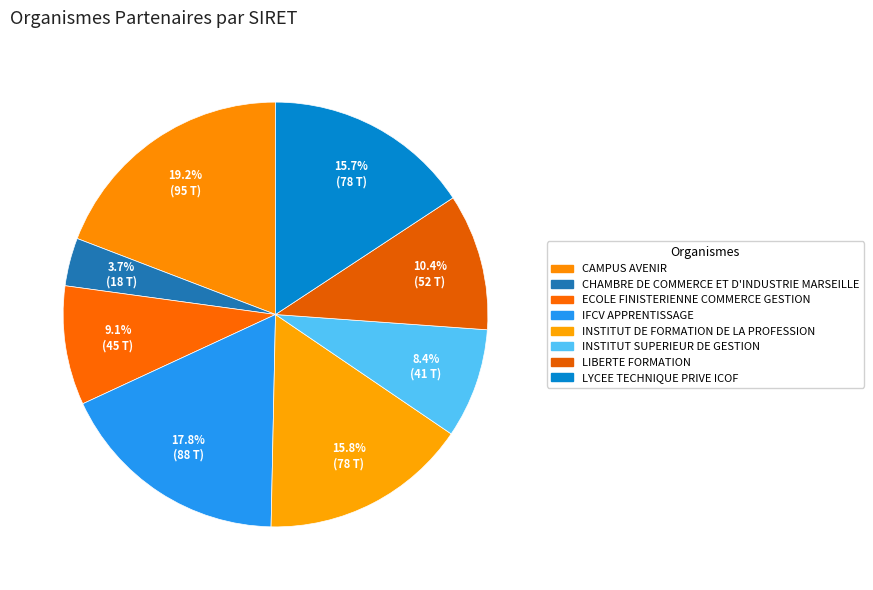

The IFCV APPRENTISSAGE slice represents 18% of the pie. True or false?

True